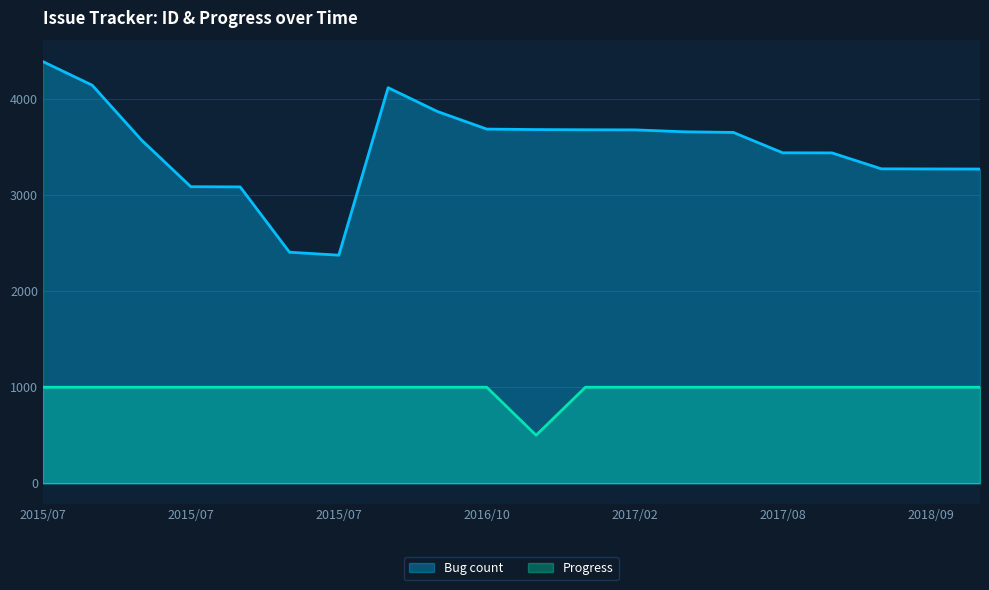

What is the sum of all Progress values?

19500